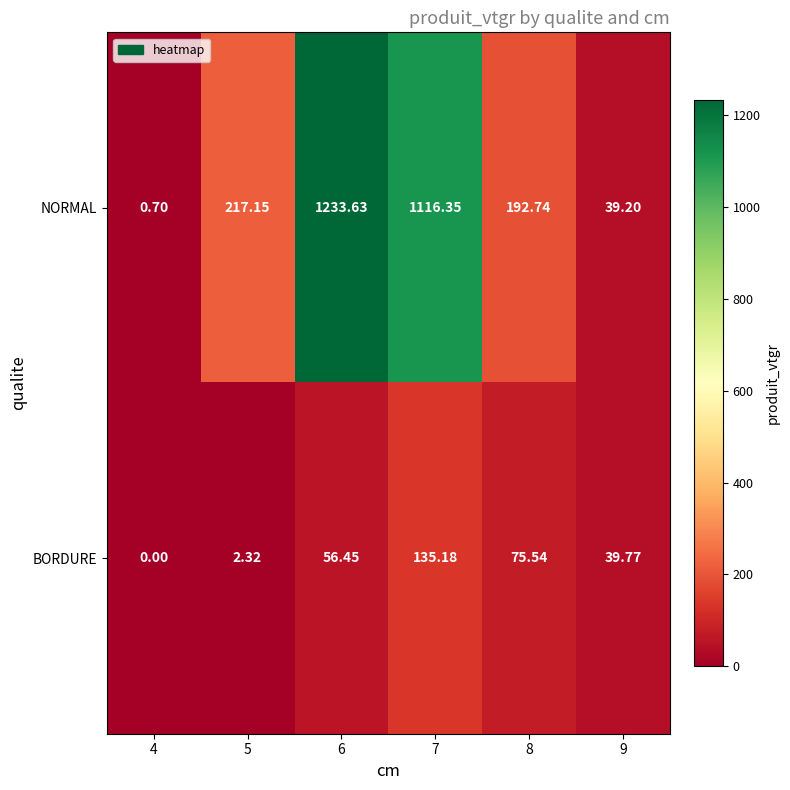

Count the number of categories in the chart.

6